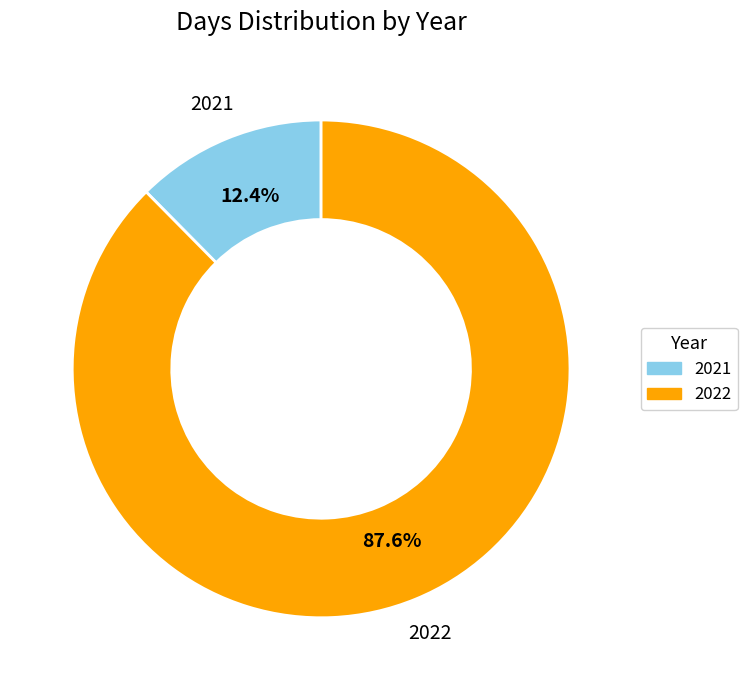

What is the ratio of the value at 2022 to the value at 2021?

7.1